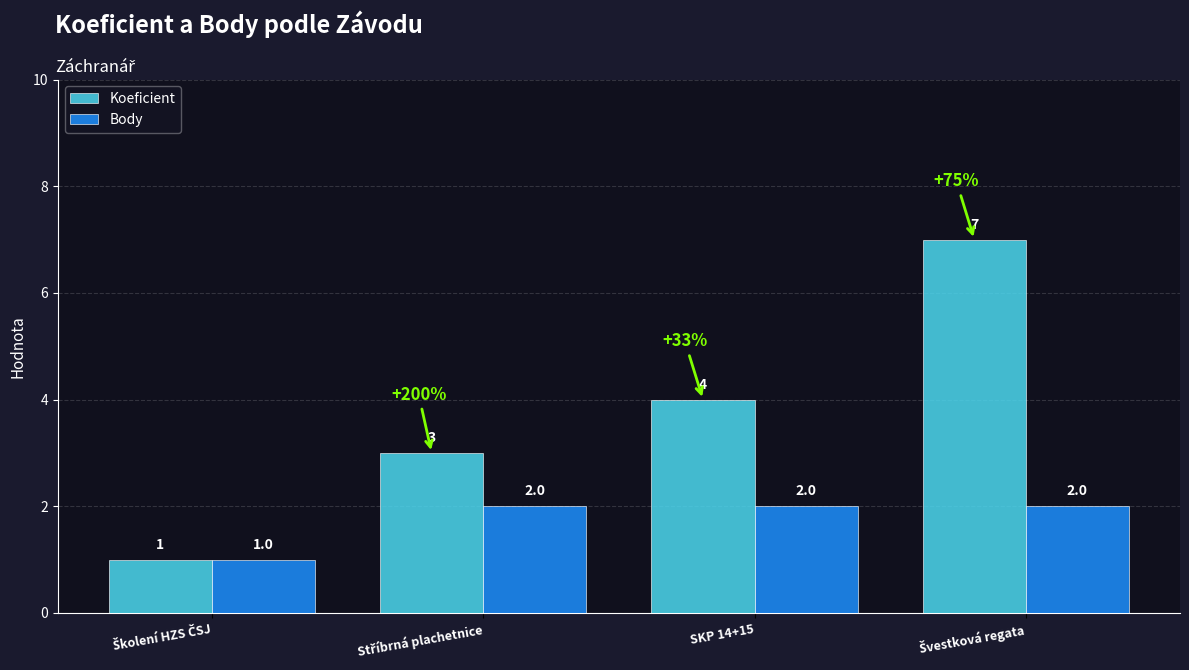

List the series in order of their peak value, highest first.

Koeficient, Body